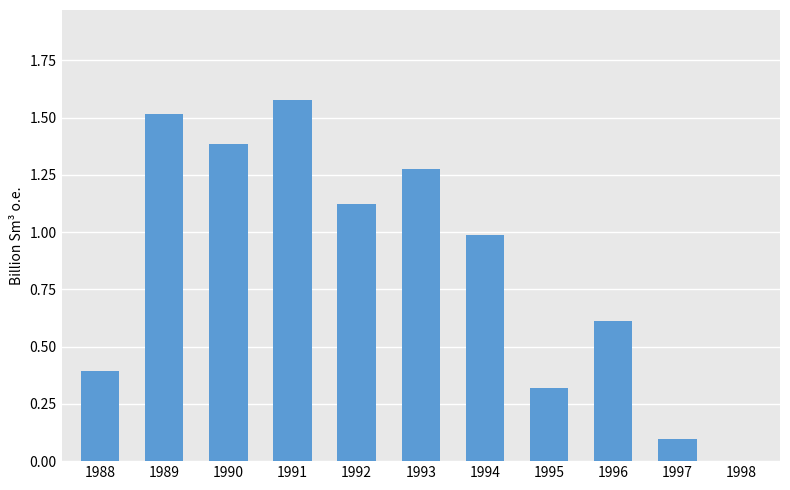

What is the change in value from 1995 to 1998?

-0.3